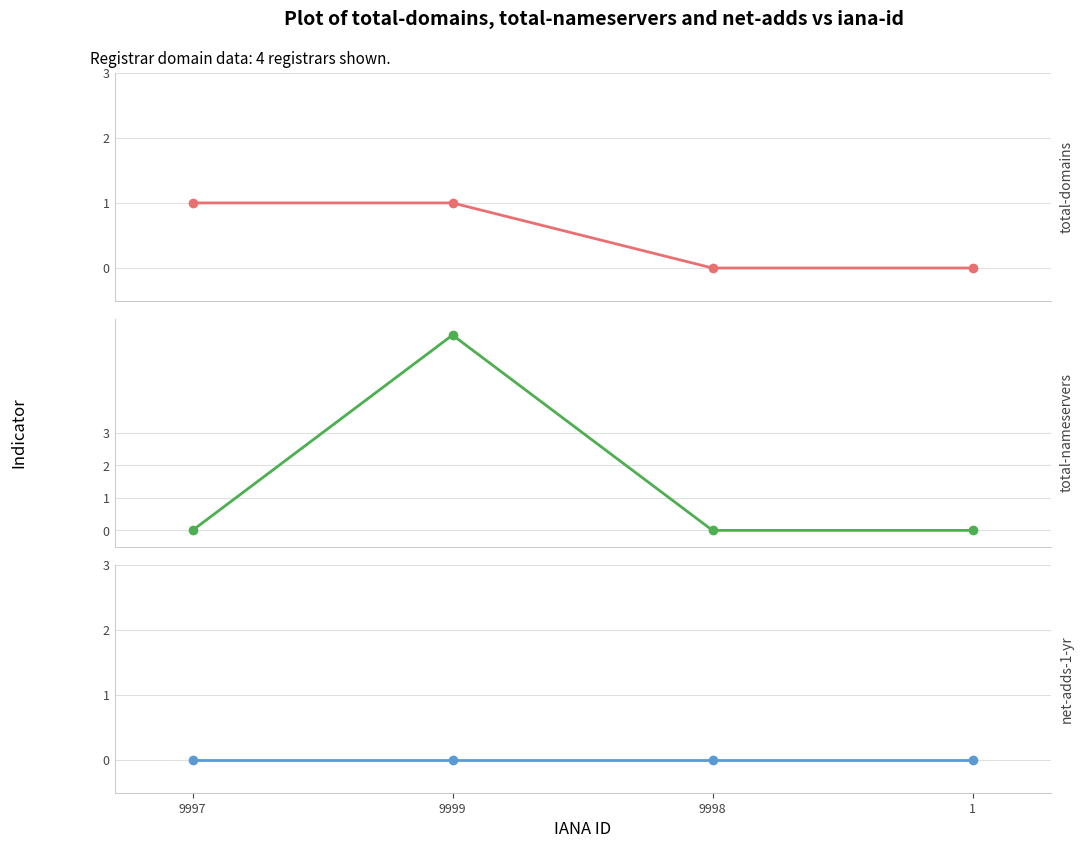

At which label is total-nameservers closest to 3?

9997